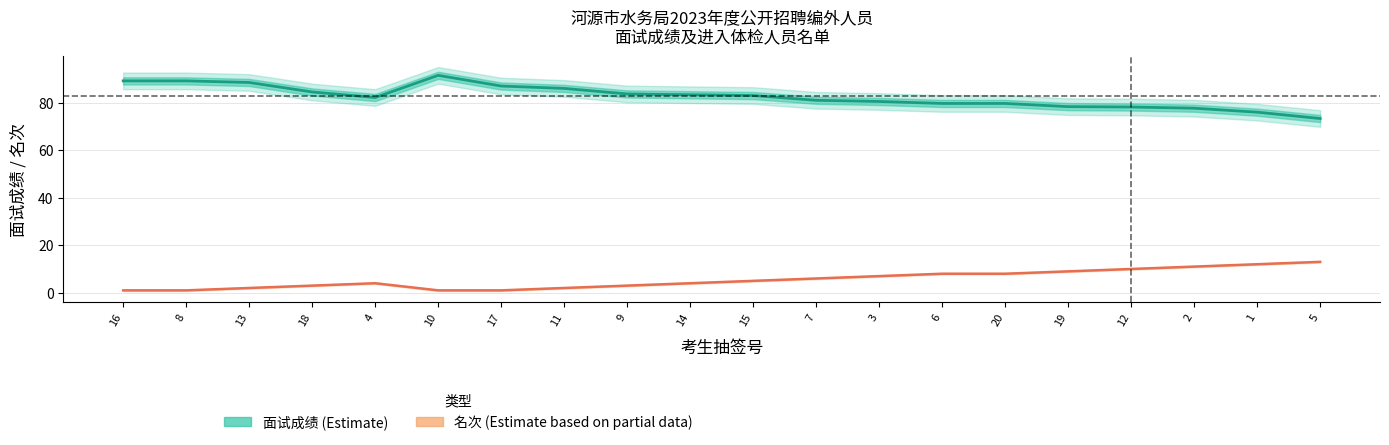

True or false: 名次 has more than 2 interior local peaks.

False